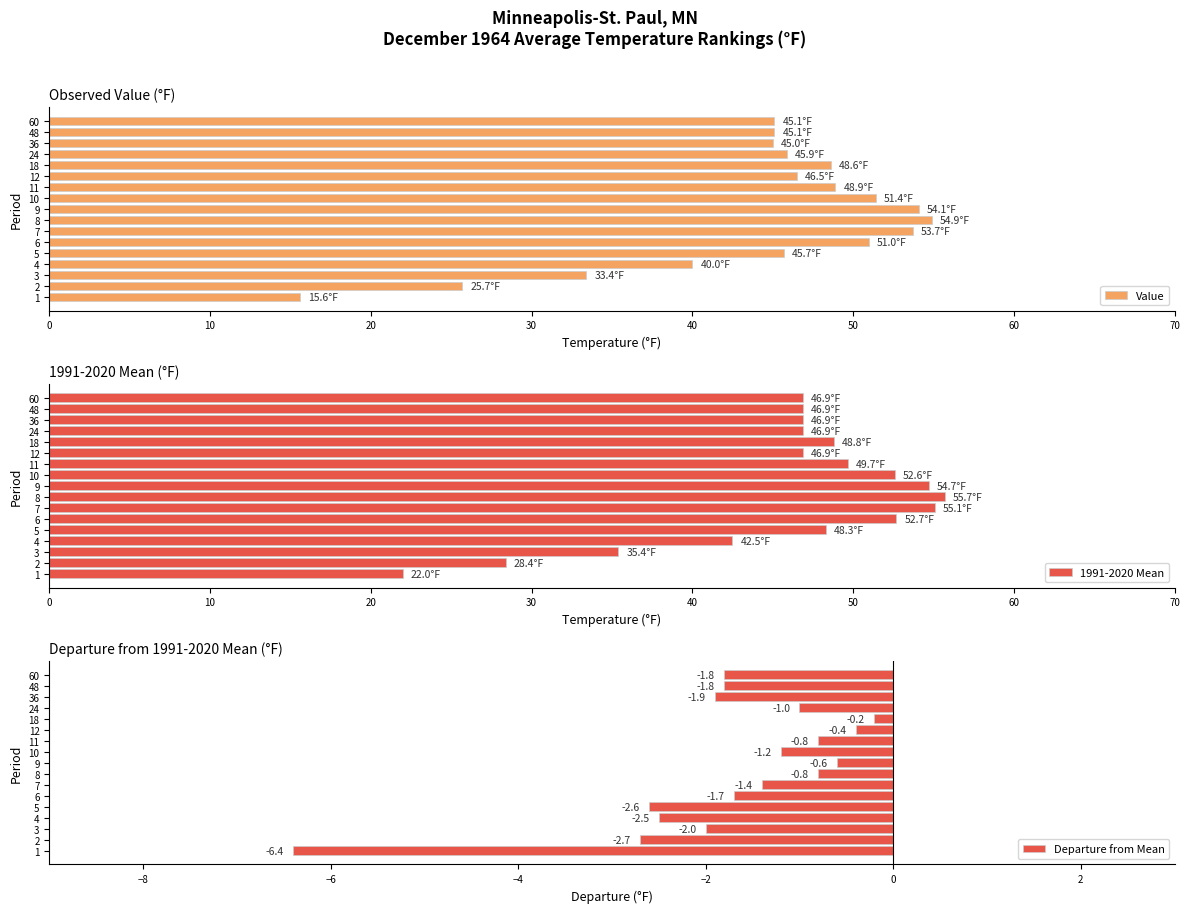

What is the minimum value shown in the chart?

-6.4